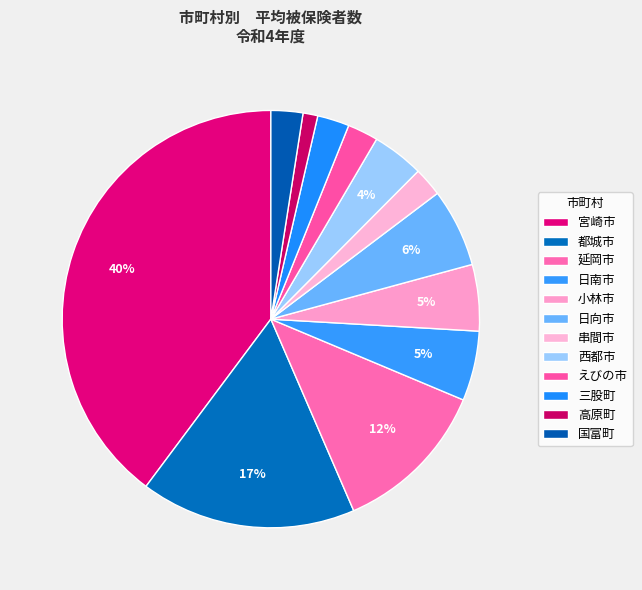

How much of the chart is everything except 国富町?

97.5%